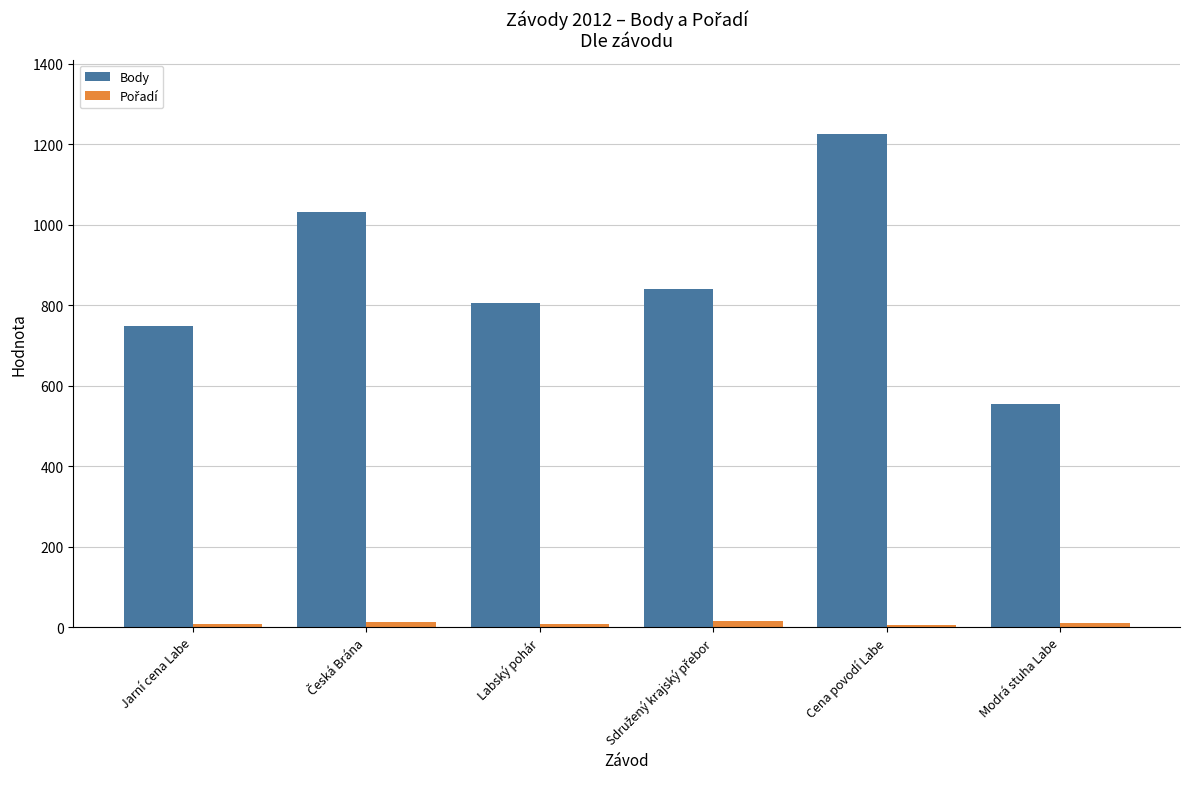

At which label does Body reach its peak?

Cena povodí Labe